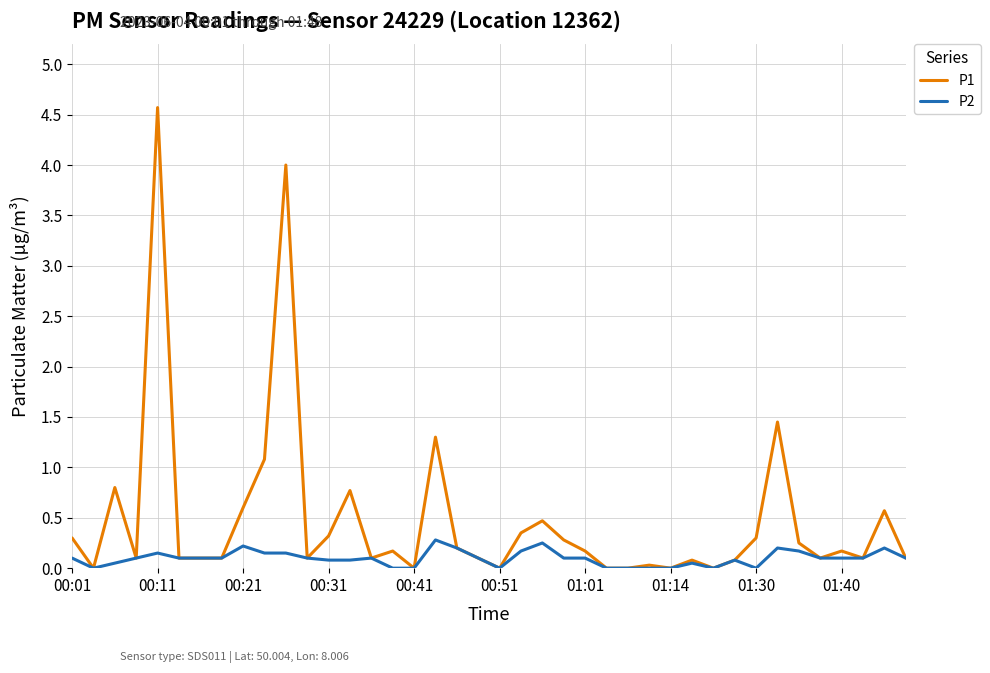

Which series has the largest total across all categories?

P1